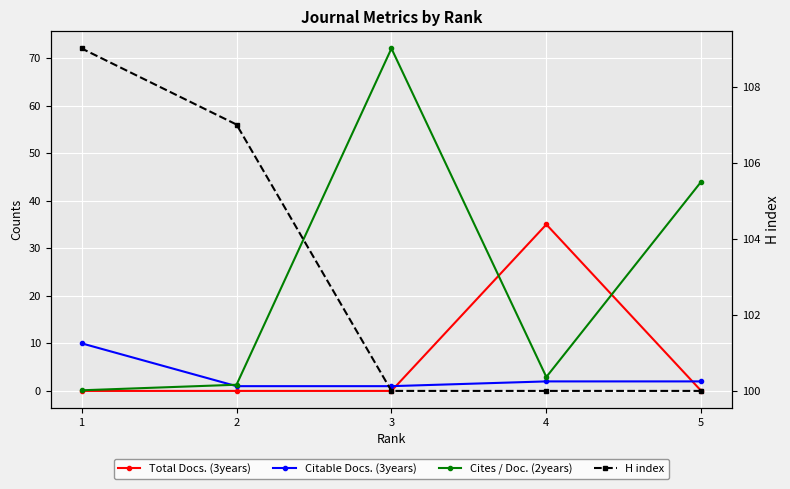

What is the maximum value shown in the chart?

109.0